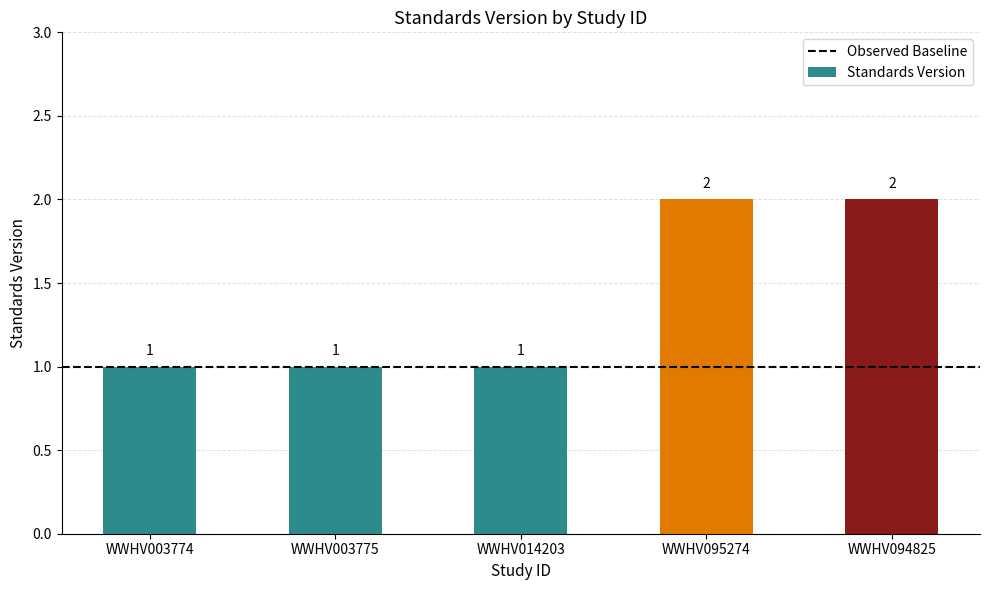

The chart shows a value of 1 at WWHV003775. True or false?

True